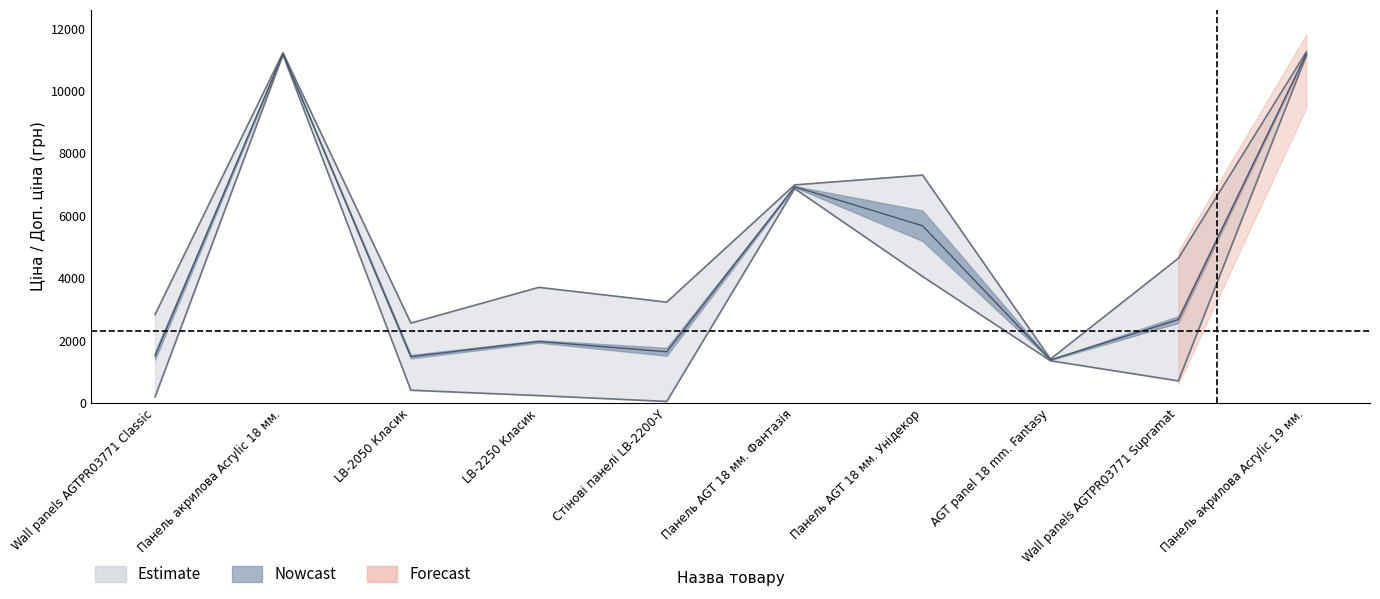

What is the minimum value shown in the chart?

43.8